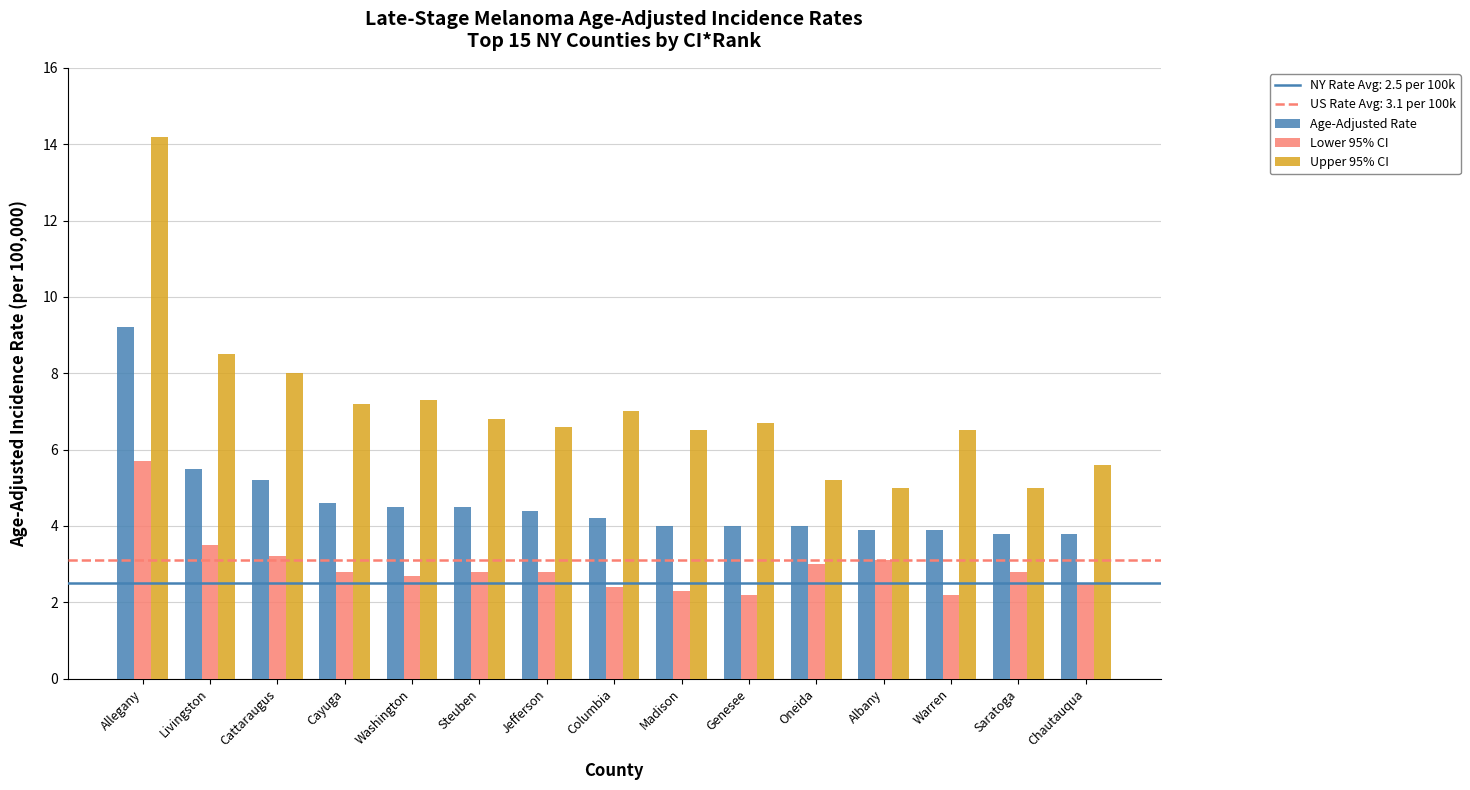

Which series changed the most between Allegany and Columbia?

Upper 95% CI